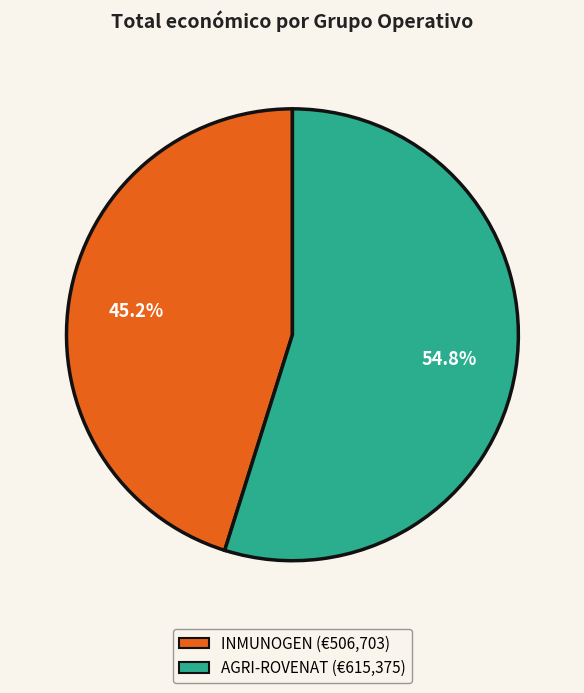

Count the number of slices in the pie.

2